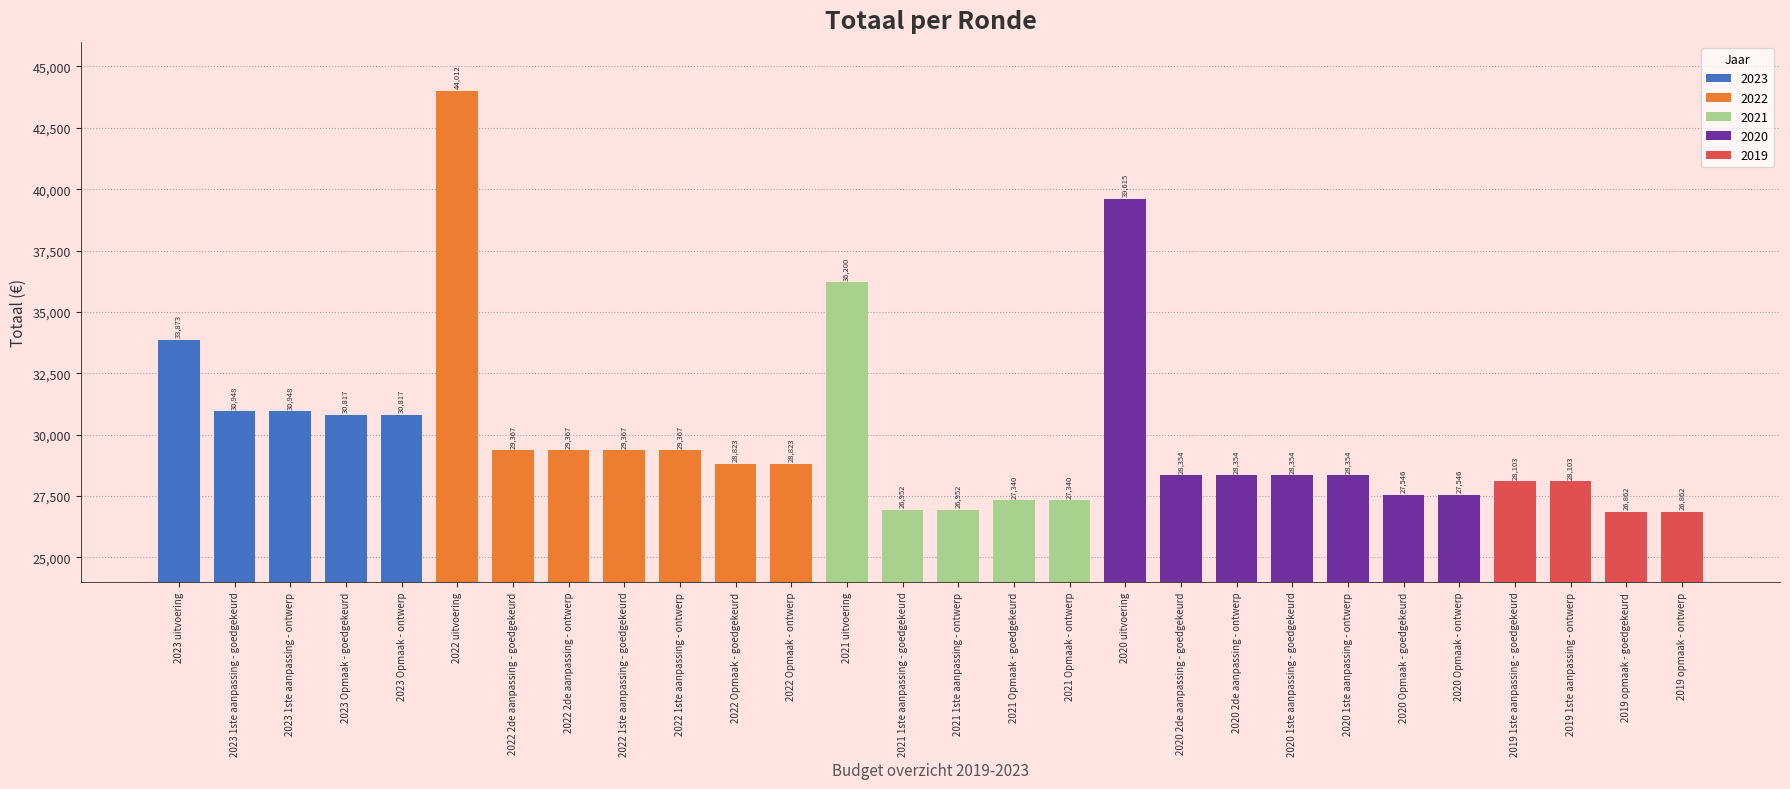

What is the sum of the values at 2019 1ste aanpassing - goedgekeurd and 2021 Opmaak - goedgekeurd?

55443